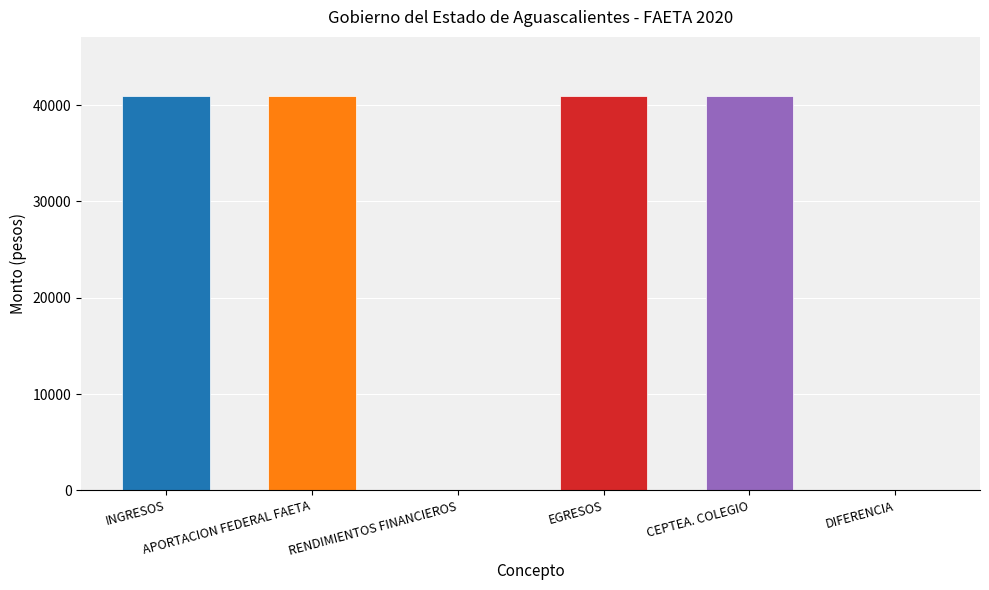

The value at APORTACION FEDERAL FAETA is 40933.2. True or false?

True